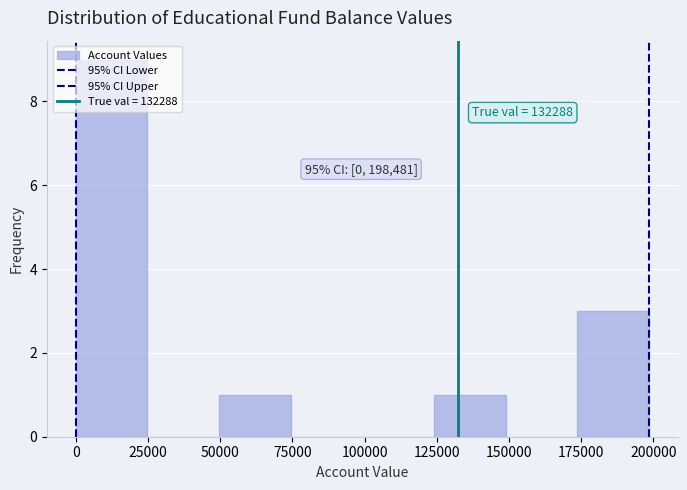

Over which range of the x-axis is the bar tallest?

0 to 25000